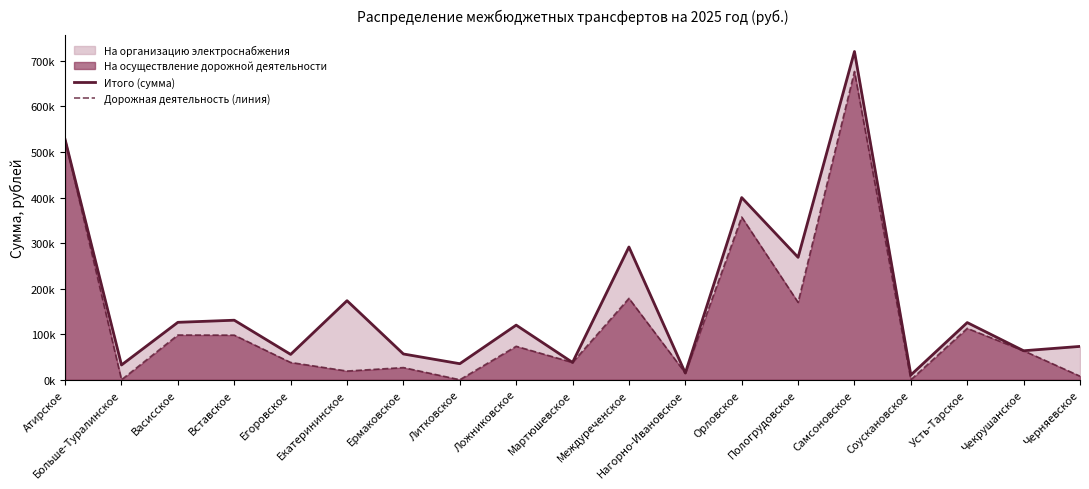

Reading left to right, extract all data points from this chart.

Итого (сумма): 527269.2	32410.5	126055.7	130686.1	55636.7	173562.4	56564.4	35209.2	119930.0	37941.8	291453.5	14687.2	399935.6	268738.1	720619.2	10382.2	125485.6	63644.4	73195.9
Дорожная деятельность (линия): 527269.2	0.0	98159.2	97914.4	37941.8	19093.3	26681.7	0.0	73435.8	37941.8	178693.8	14687.2	357142.9	169881.5	676833.4	0.0	112846.4	63644.4	7833.1